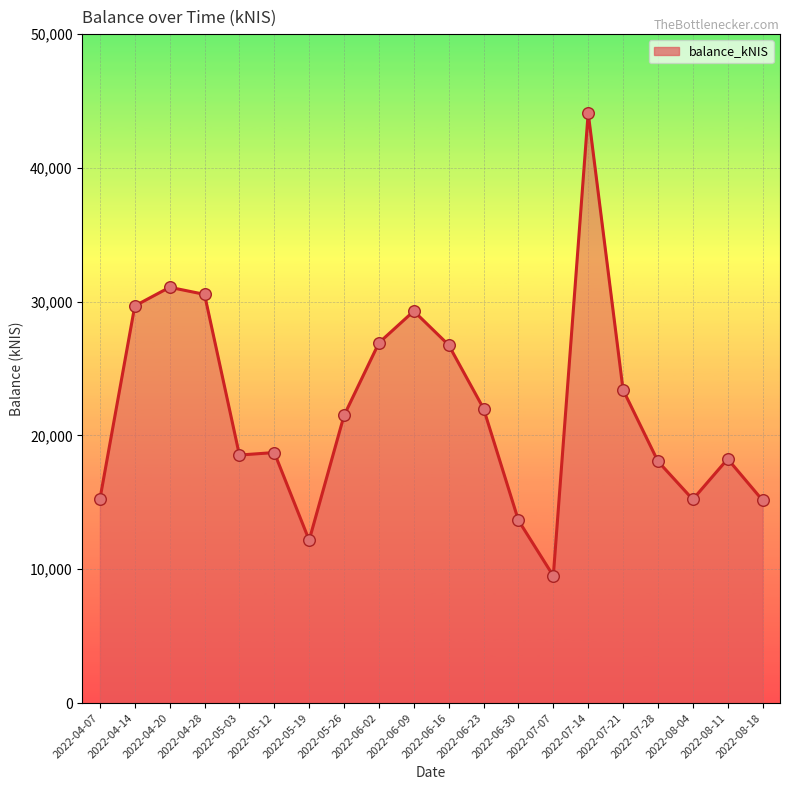

Approximately how many times larger is the value at 2022-04-20 compared to 2022-08-18?

2.1